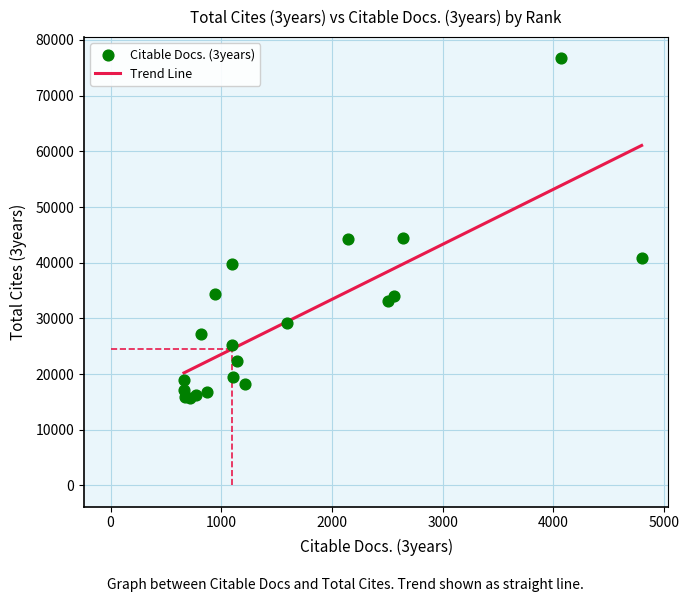

Which has a higher value, 10 or 28?

10